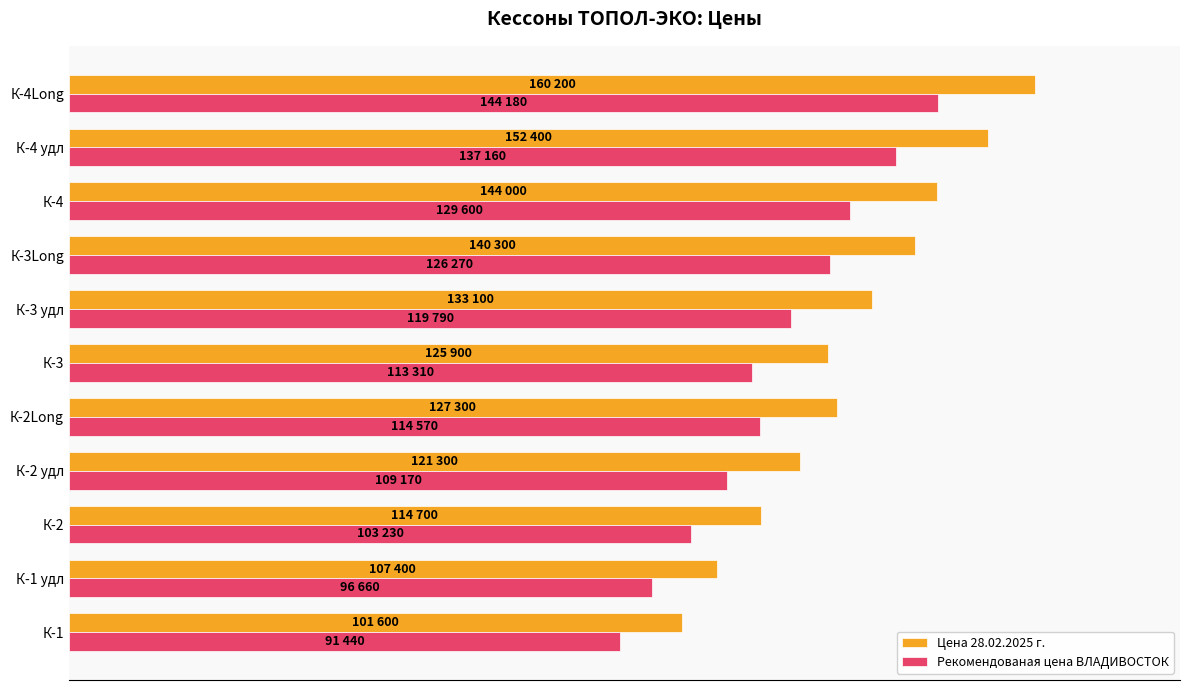

What are all the series names shown in the legend?

Цена 28.02.2025 г., Рекомендованая цена ВЛАДИВОСТОК